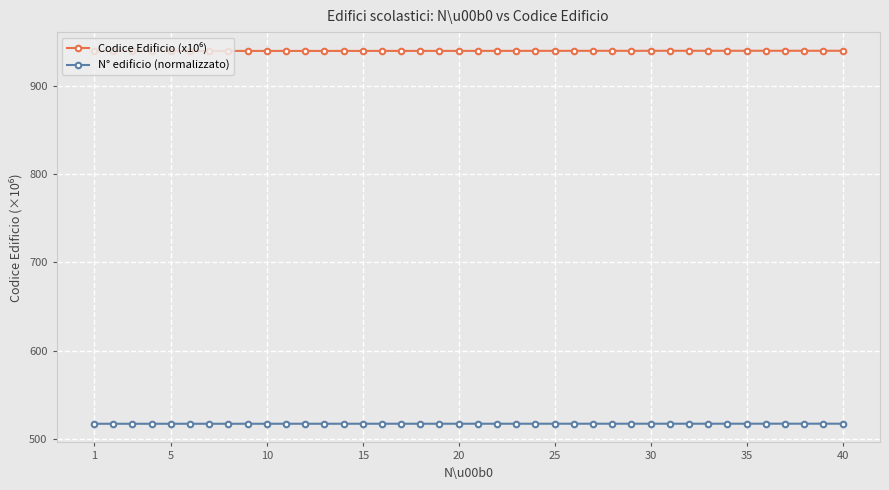

What is the value of the N° edificio (normalizzato) point at the 16th from the left?

517.0